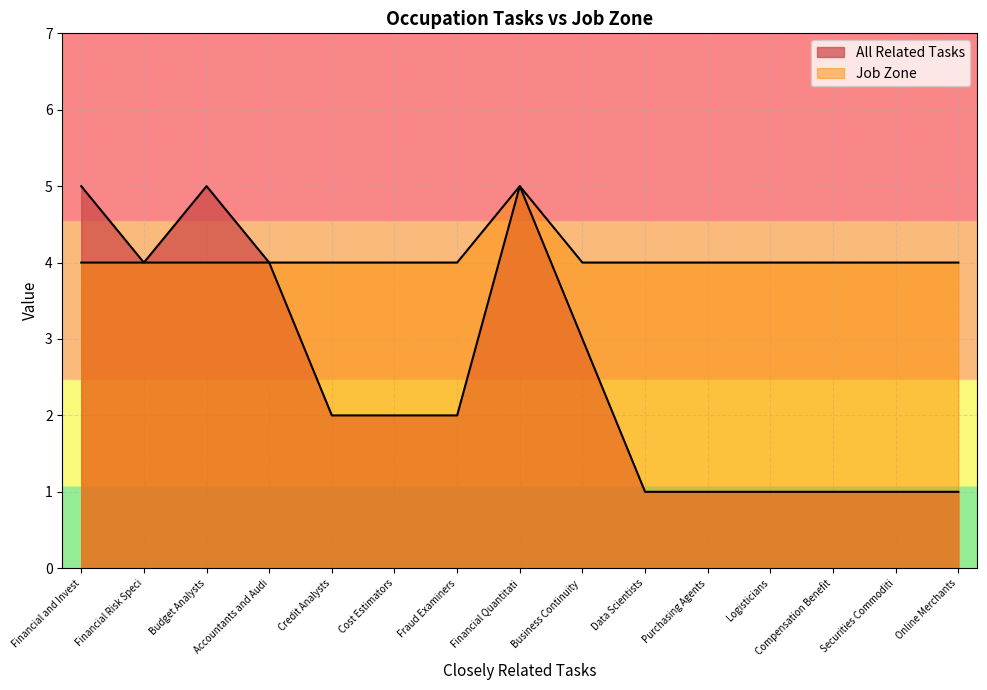

True or false: Job Zone has a value of 4 at Purchasing Agents.

True